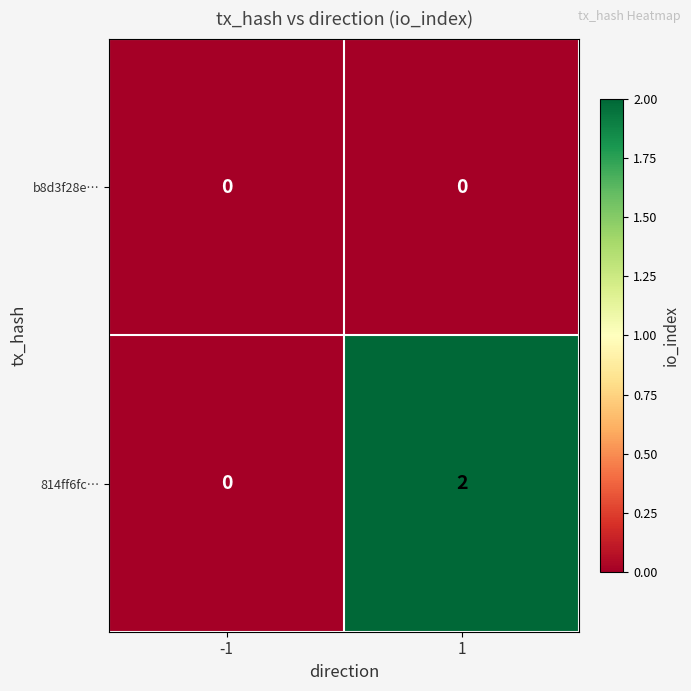

Between -1 and 1, which series saw the biggest shift?

814ff6fc…